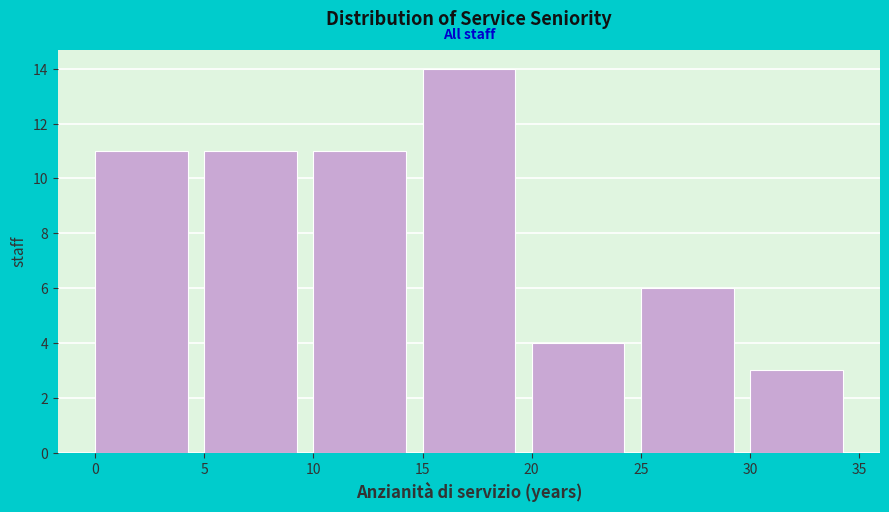

How tall is the bar that spans 25 to 30 on the x-axis? The values are not printed on the chart, so give them approximately, as read against the axis.

6